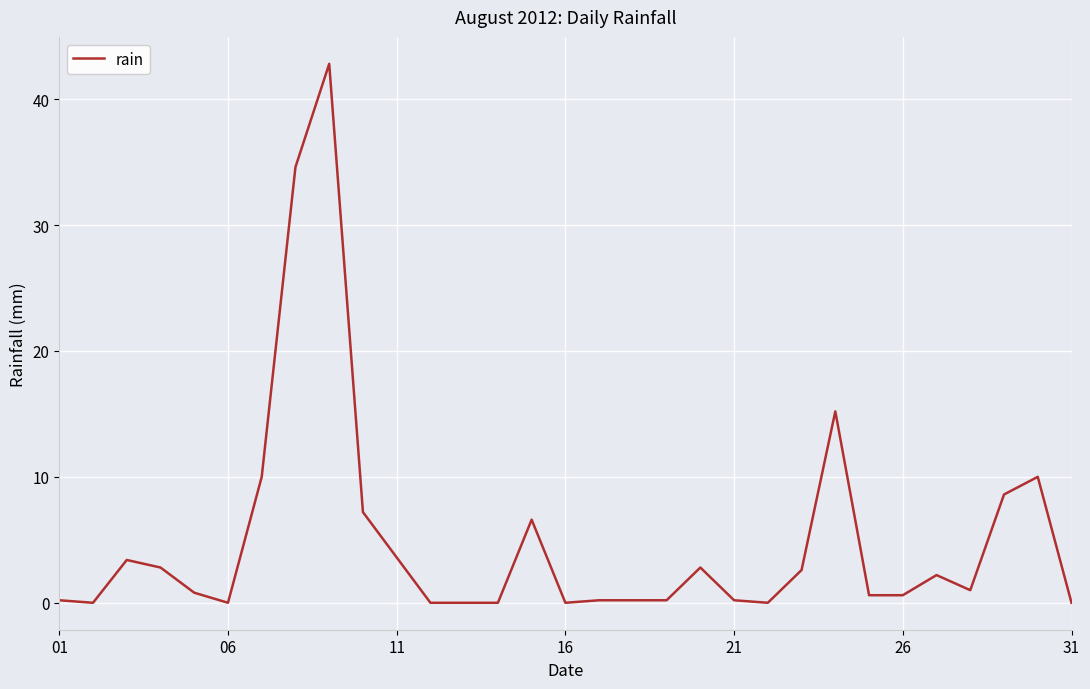

What is the maximum value shown in the chart?

42.8